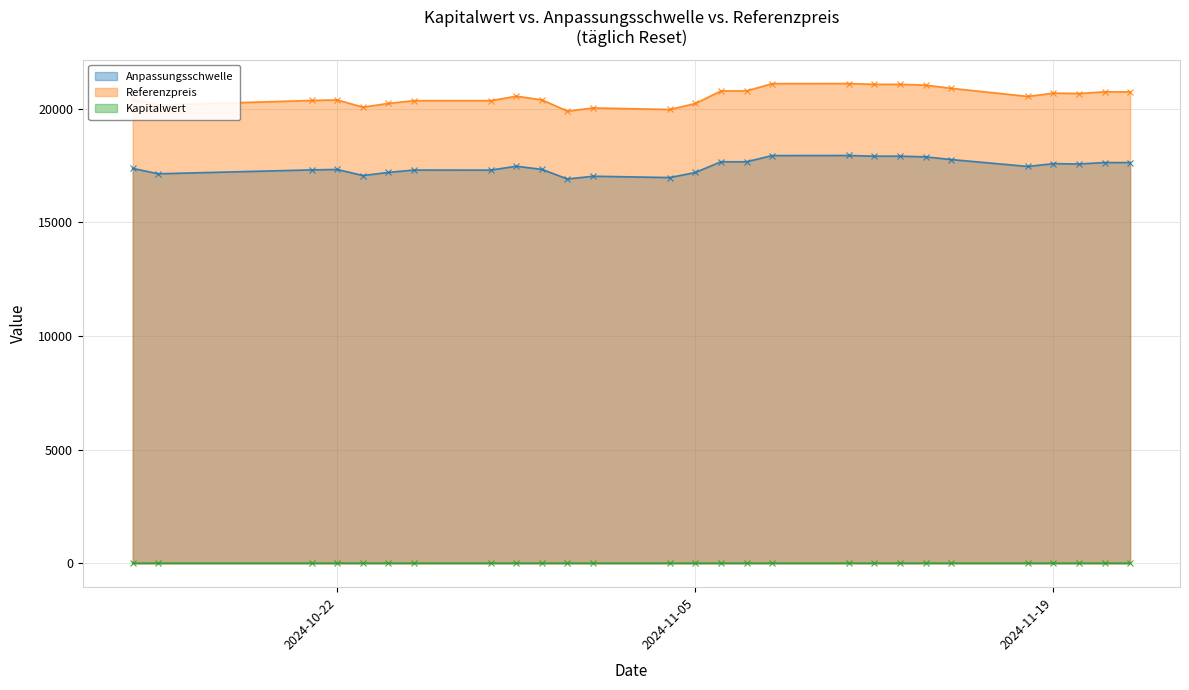

At which category does the chart reach its peak across all series?

2024-11-11